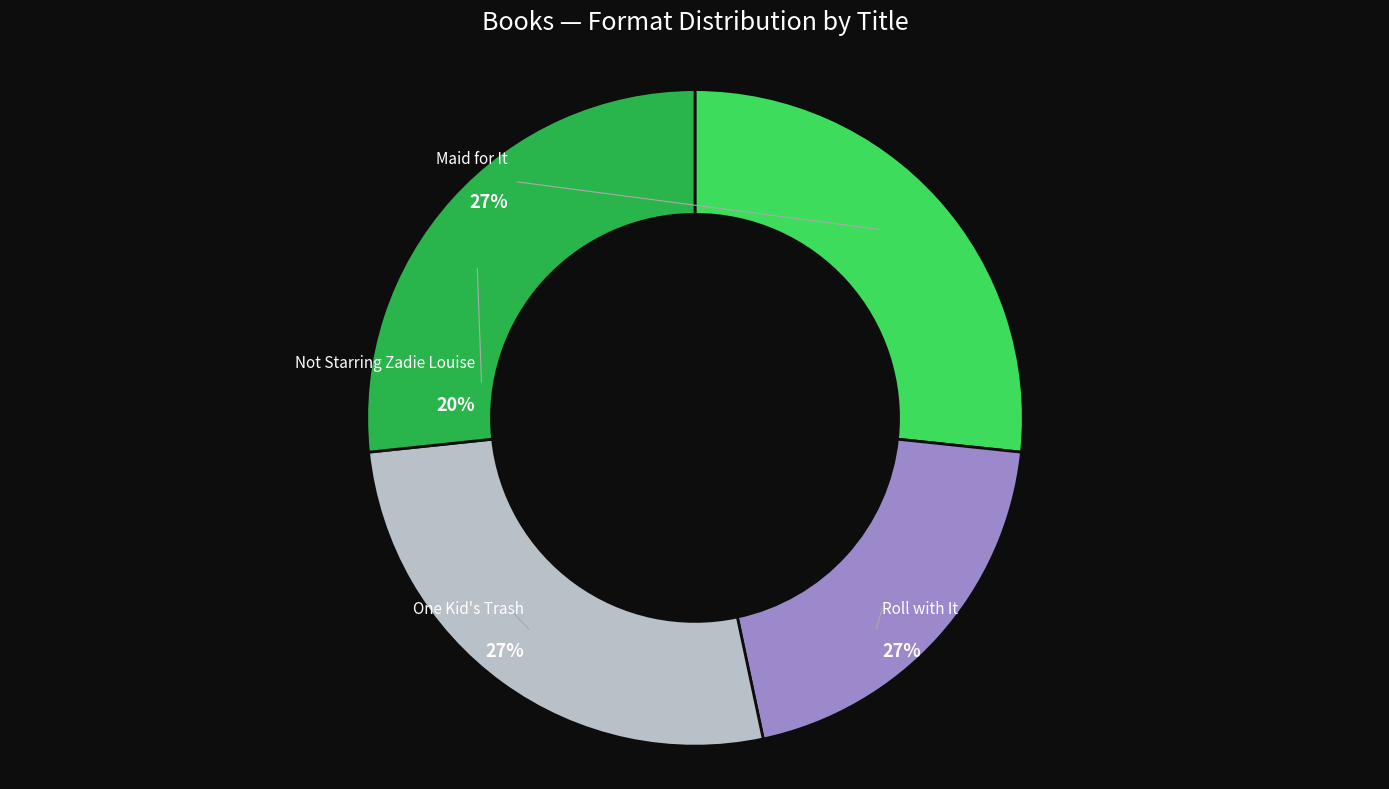

To the nearest percent, what is the average slice percentage?

25%